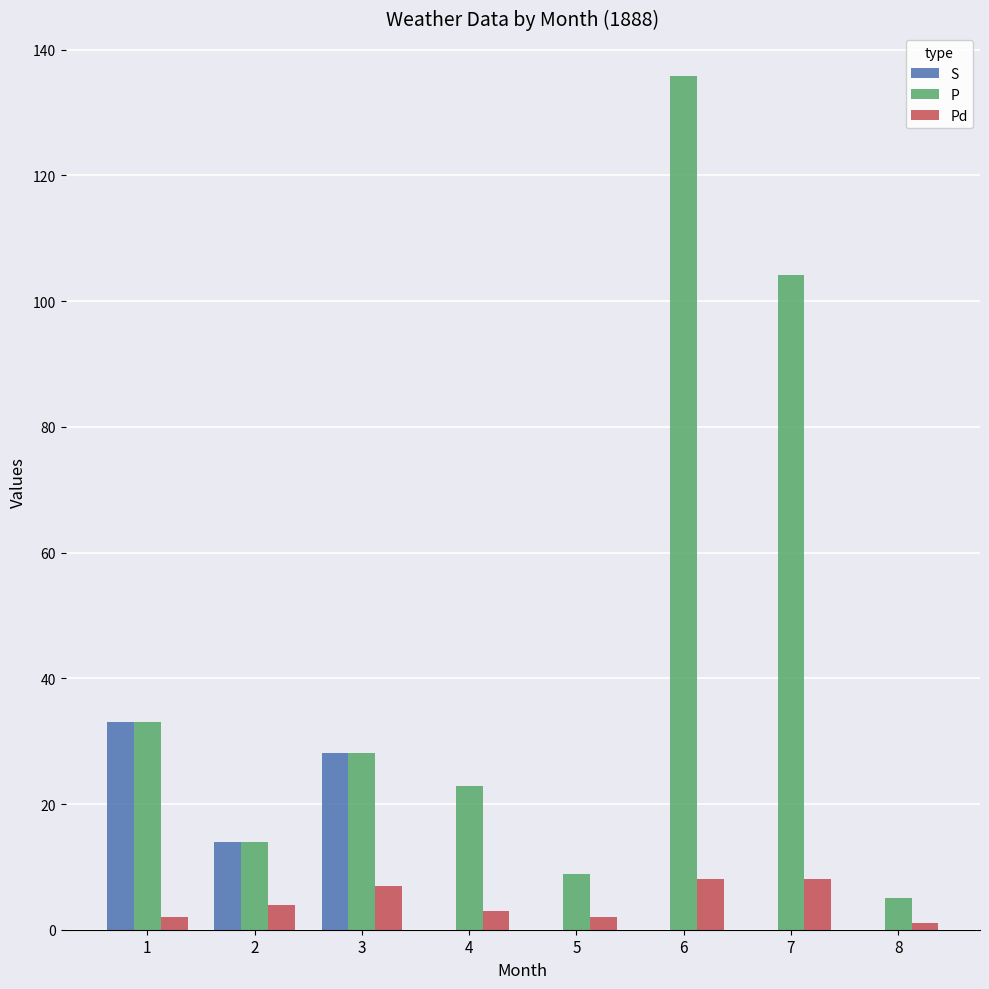

How many groups of bars are there?

8